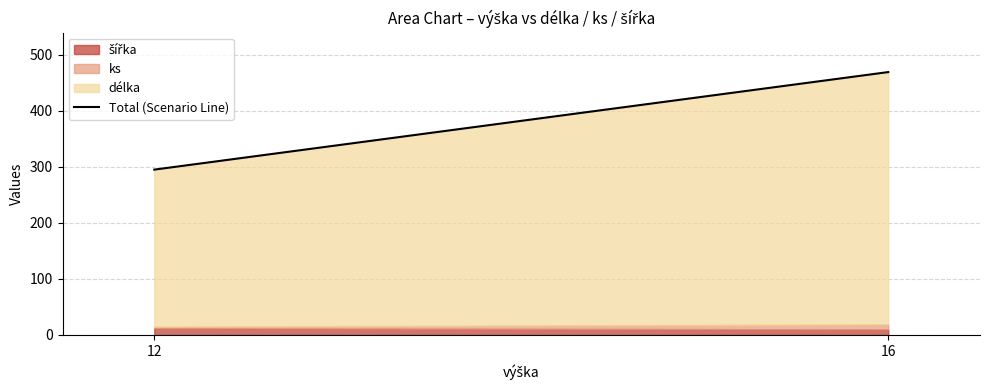

How many values are below 469?

1